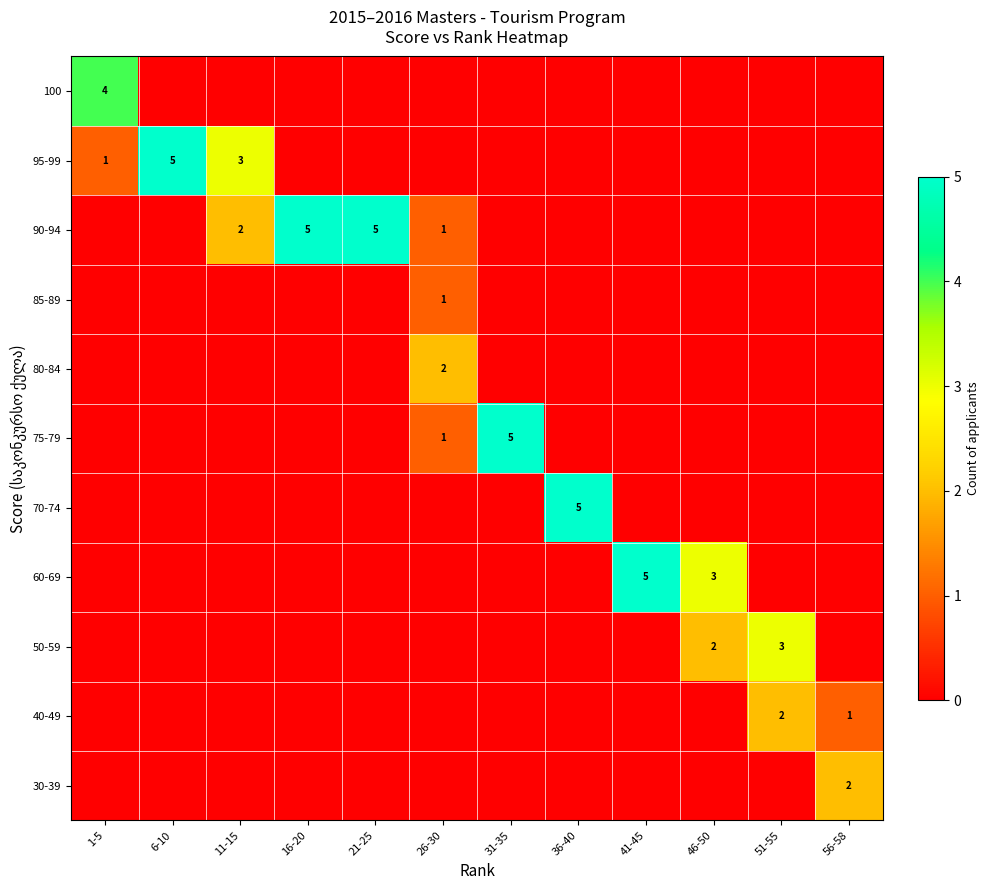

True or false: 100 has a value of 7 at 1-5.

False